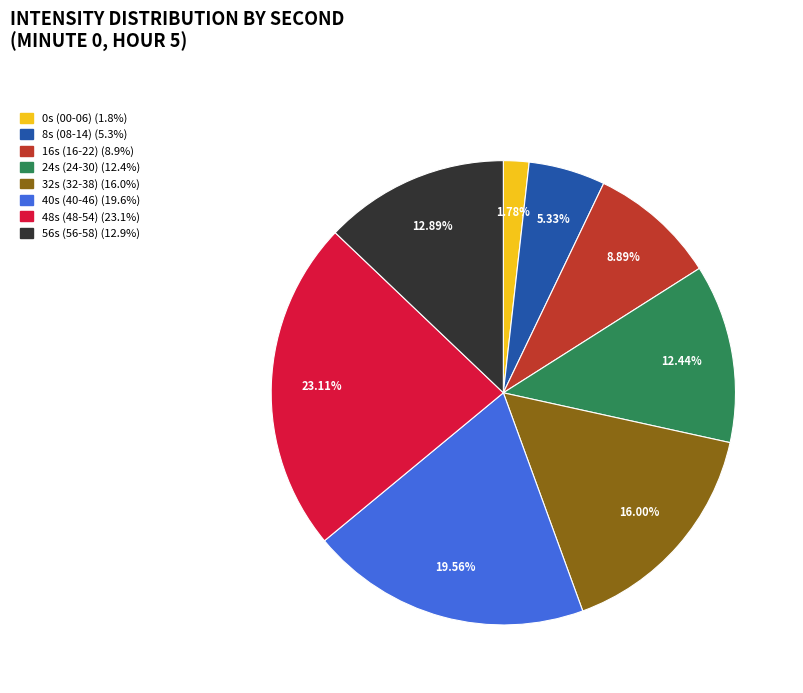

Does any single category account for the majority?

No